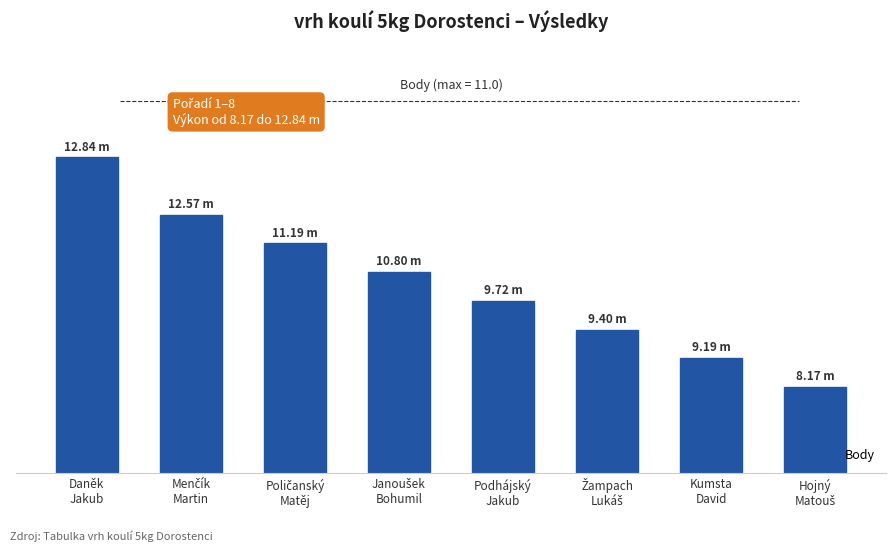

What is the difference between the second highest and second lowest values?

5